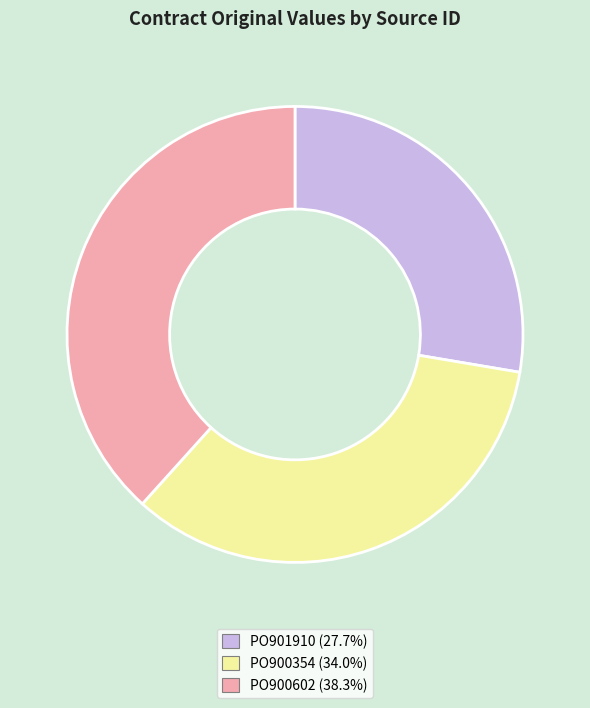

How many segments does this pie chart have?

3